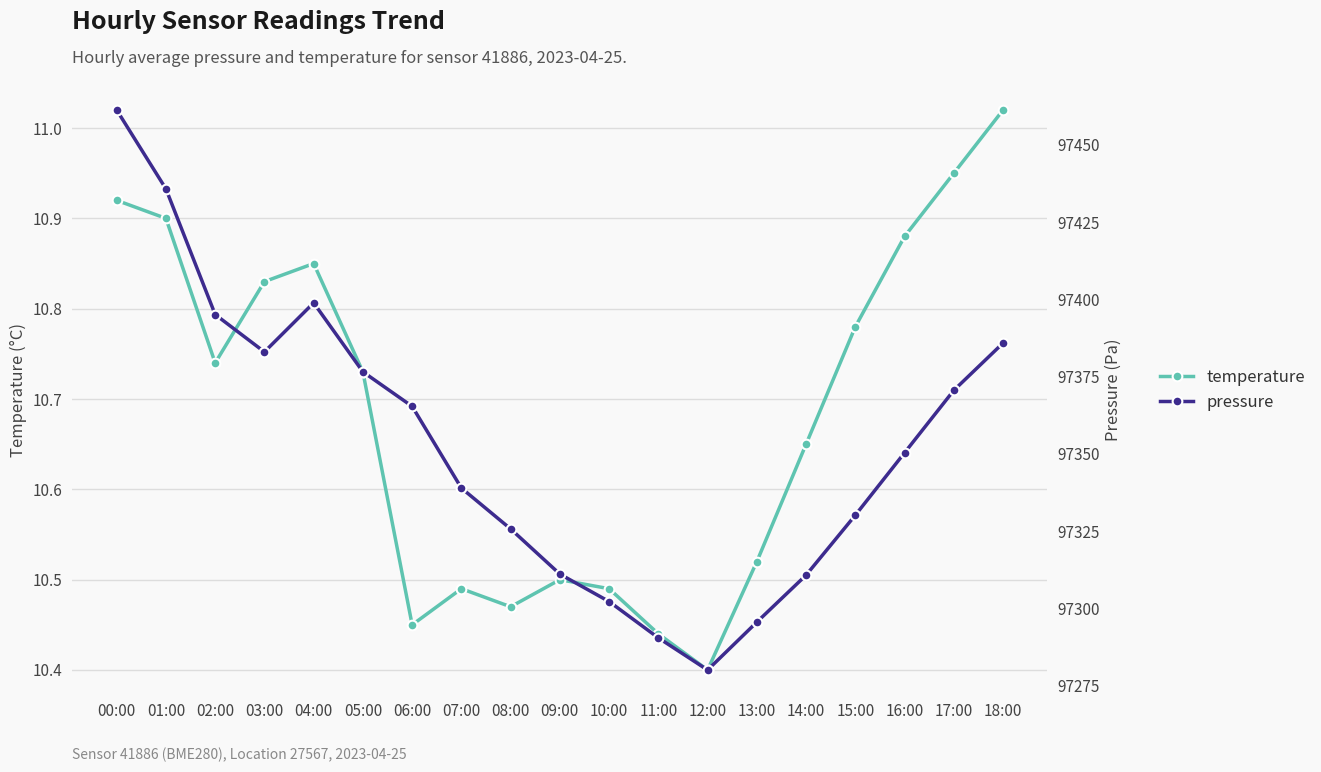

Reading left to right, what are all the values shown in this chart?

temperature: 00:00=10.9	01:00=10.9	02:00=10.7	03:00=10.8	04:00=10.8	05:00=10.7	06:00=10.4	07:00=10.5	08:00=10.5	09:00=10.5	10:00=10.5	11:00=10.4	12:00=10.4	13:00=10.5	14:00=10.7	15:00=10.8	16:00=10.9	17:00=10.9	18:00=11.0
pressure: 00:00=97461.3	01:00=97435.8	02:00=97395.1	03:00=97383.0	04:00=97398.9	05:00=97376.6	06:00=97365.4	07:00=97339.0	08:00=97325.8	09:00=97311.1	10:00=97302.2	11:00=97290.5	12:00=97280.1	13:00=97295.6	14:00=97310.8	15:00=97330.2	16:00=97350.4	17:00=97370.6	18:00=97385.9